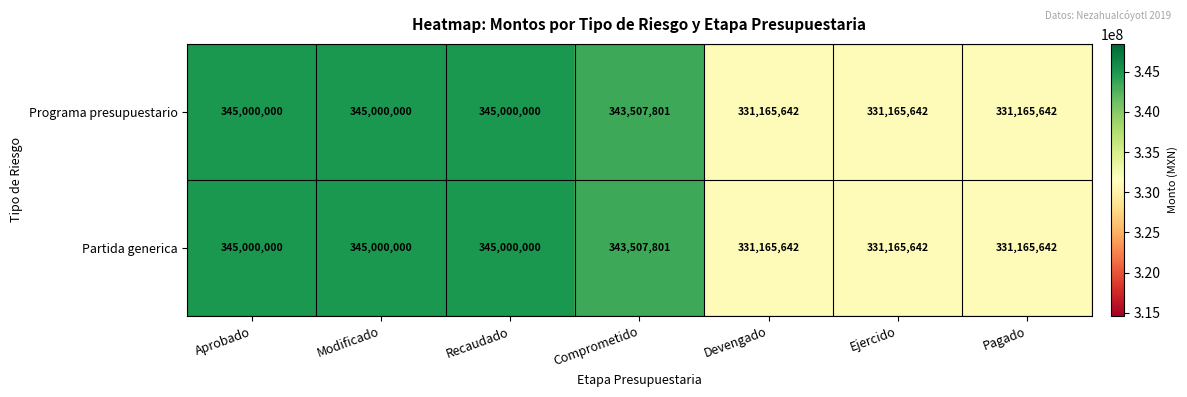

At which label does Programa presupuestario first exceed 343507801?

Aprobado